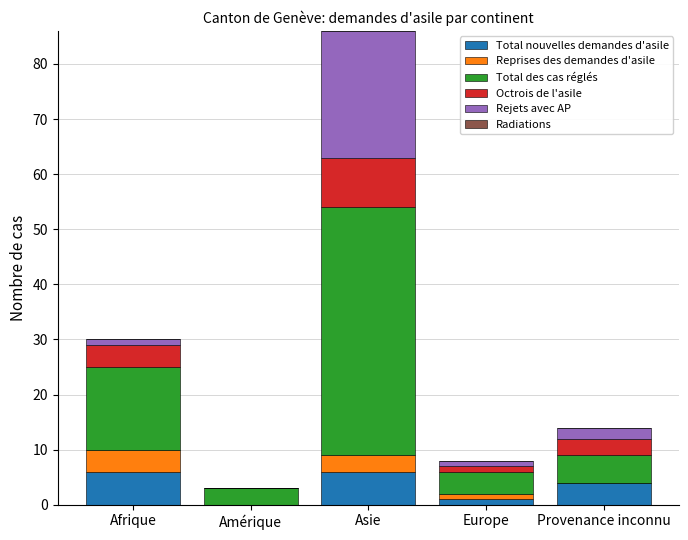

Reading left to right, list the values for the Total nouvelles demandes d'asile series.

Afrique=6	Amérique=0	Asie=6	Europe=1	Provenance inconnu=4